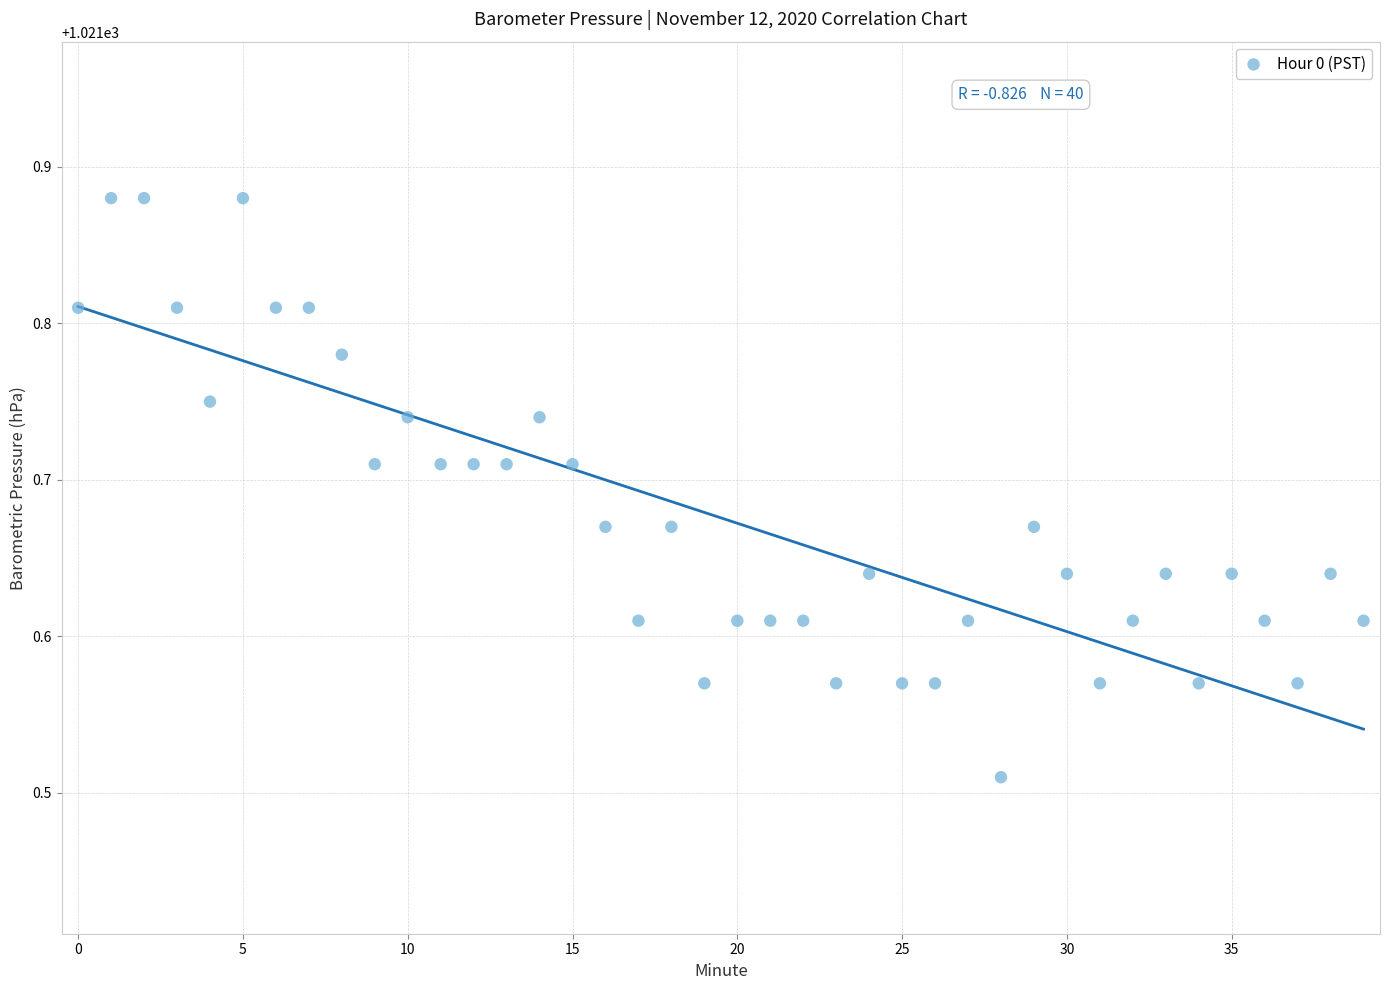

What is the range of Y values (max minus min)?

0.4